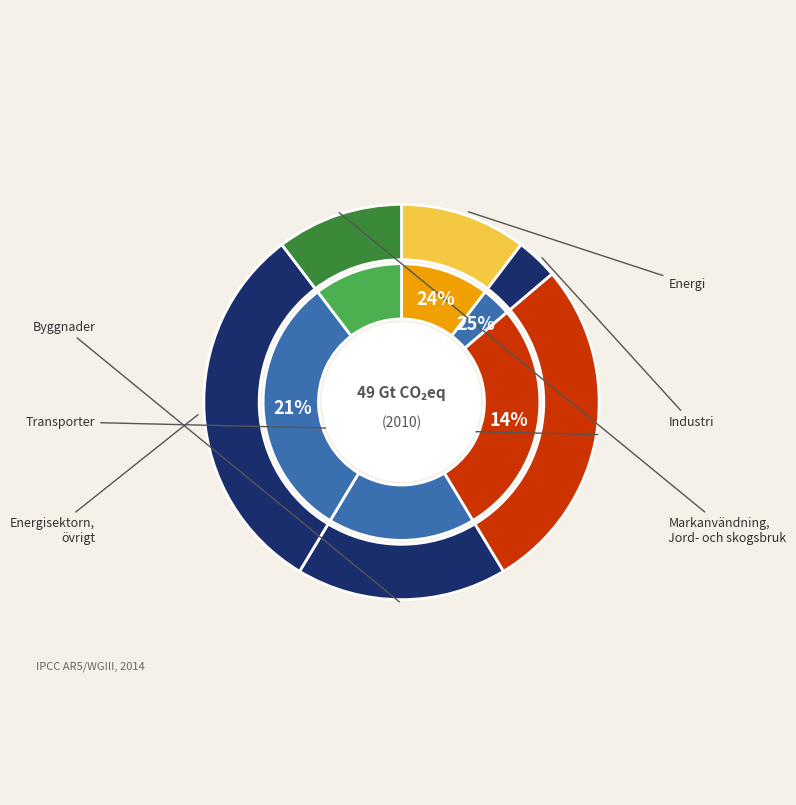

Combined, what portion of the pie is 7 and 1?

37.2%